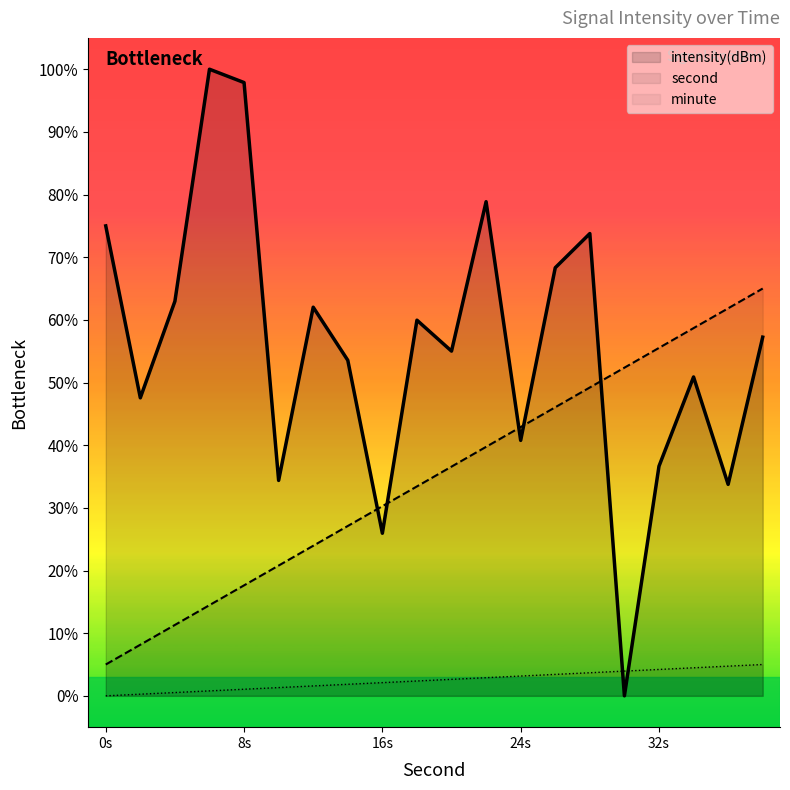

At how many categories does at least one series exceed 65?

6